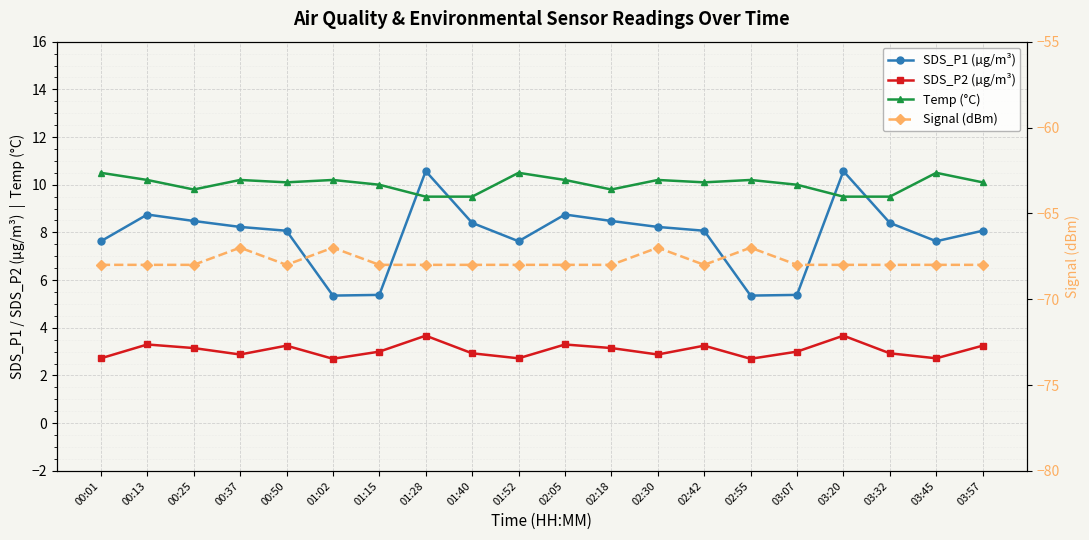

Reading right to left, list all the values displayed in this chart.

SDS_P1 (µg/m³): 8.1	7.6	8.4	10.6	5.4	5.3	8.1	8.2	8.5	8.8	7.6	8.4	10.6	5.4	5.3	8.1	8.2	8.5	8.8	7.6
SDS_P2 (µg/m³): 3.2	2.7	2.9	3.7	3.0	2.7	3.2	2.9	3.1	3.3	2.7	2.9	3.7	3.0	2.7	3.2	2.9	3.1	3.3	2.7
Temp (°C): 10.1	10.5	9.5	9.5	10.0	10.2	10.1	10.2	9.8	10.2	10.5	9.5	9.5	10.0	10.2	10.1	10.2	9.8	10.2	10.5
Signal (dBm): -68.0	-68.0	-68.0	-68.0	-68.0	-67.0	-68.0	-67.0	-68.0	-68.0	-68.0	-68.0	-68.0	-68.0	-67.0	-68.0	-67.0	-68.0	-68.0	-68.0